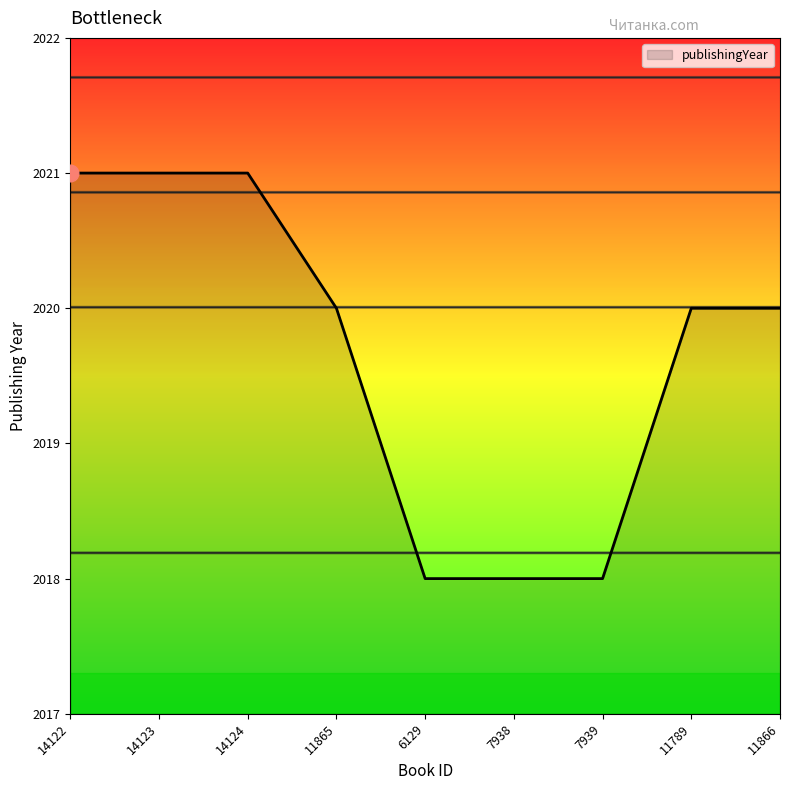

What position from the right is 11789?

2